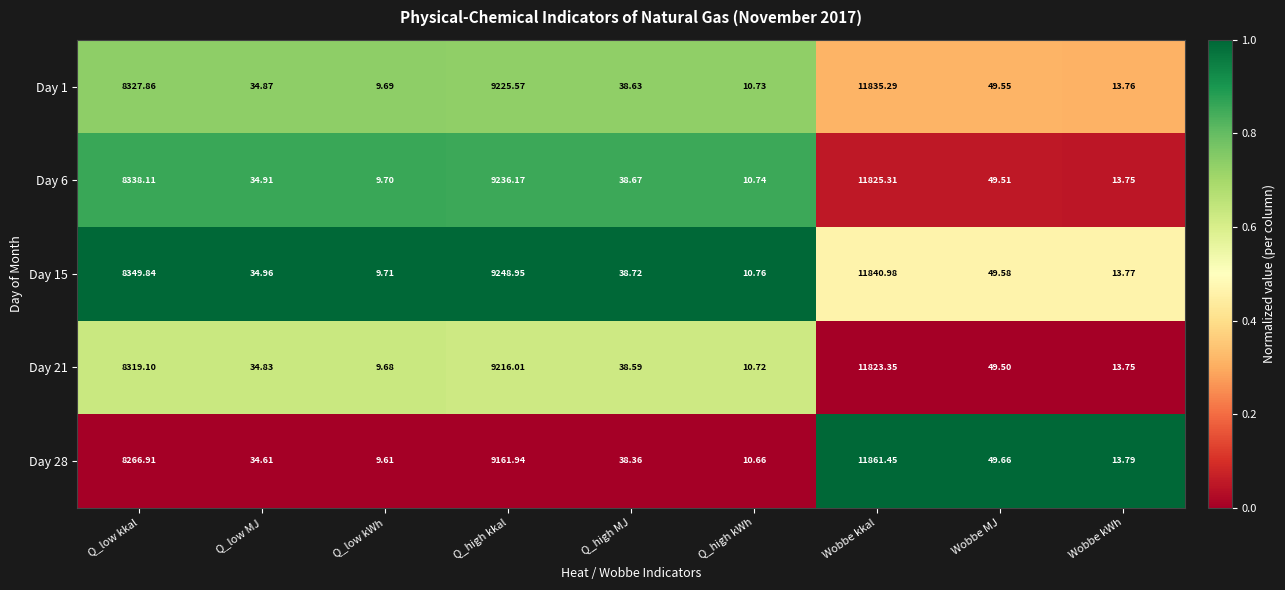

At which category is the sum across all series the highest?

Wobbe kkal